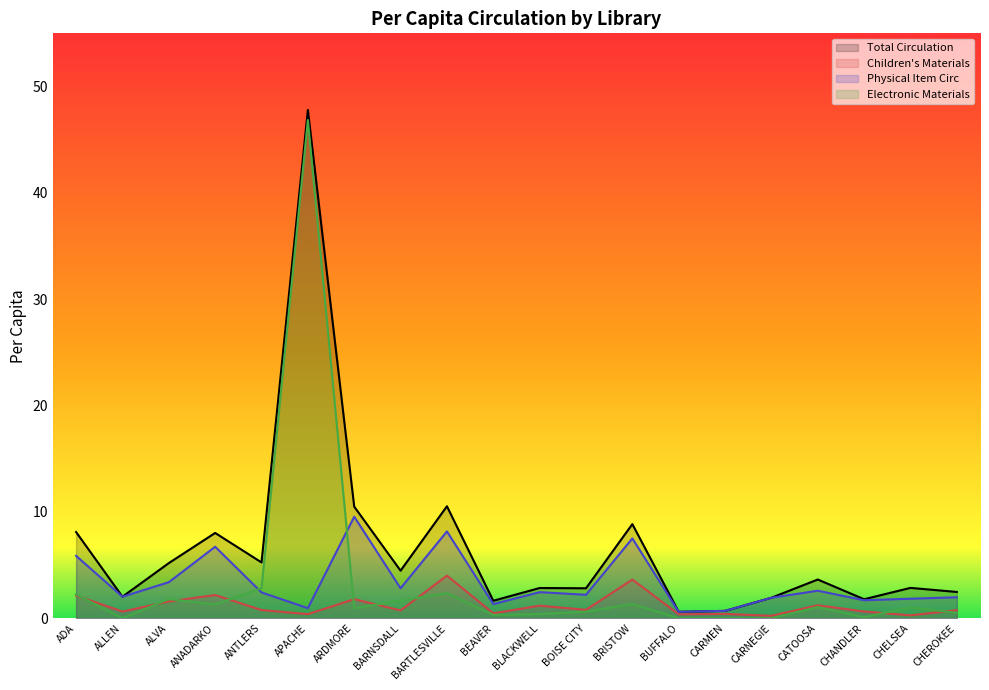

Which series changed the most between BEAVER and CHEROKEE?

Total Circulation